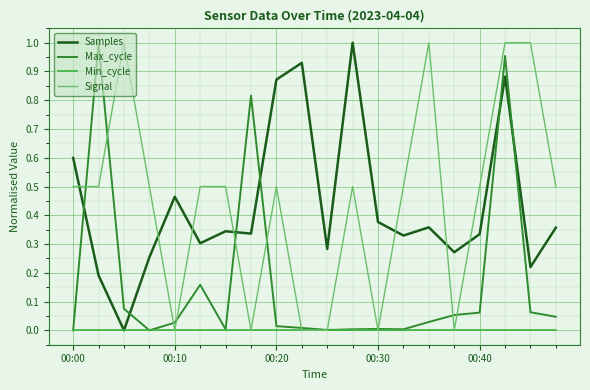

How many times do Max_cycle and Samples cross each other?

6